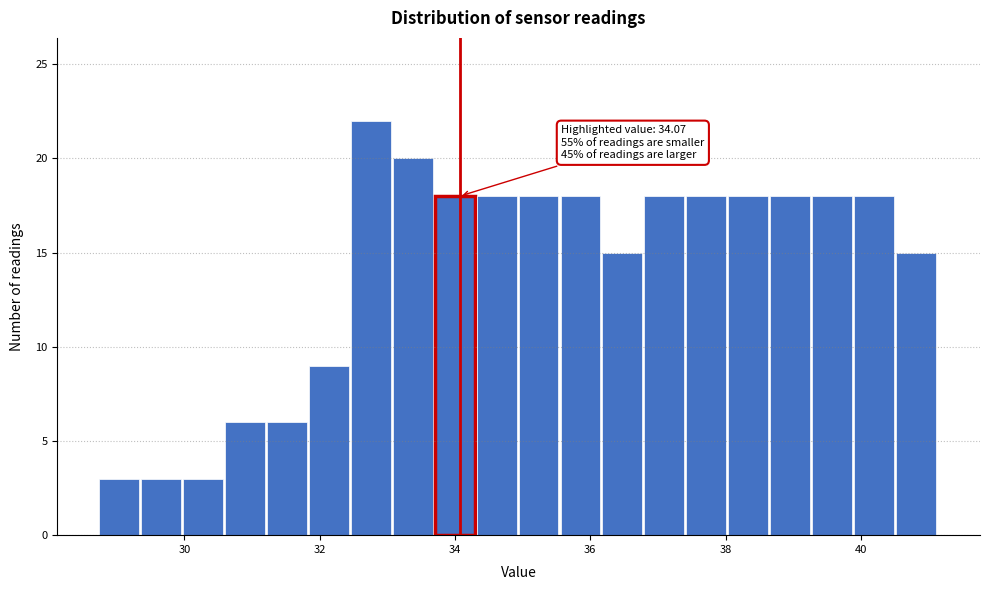

Read against the x-axis, roughly where is the centre of the tallest bar?

32.8